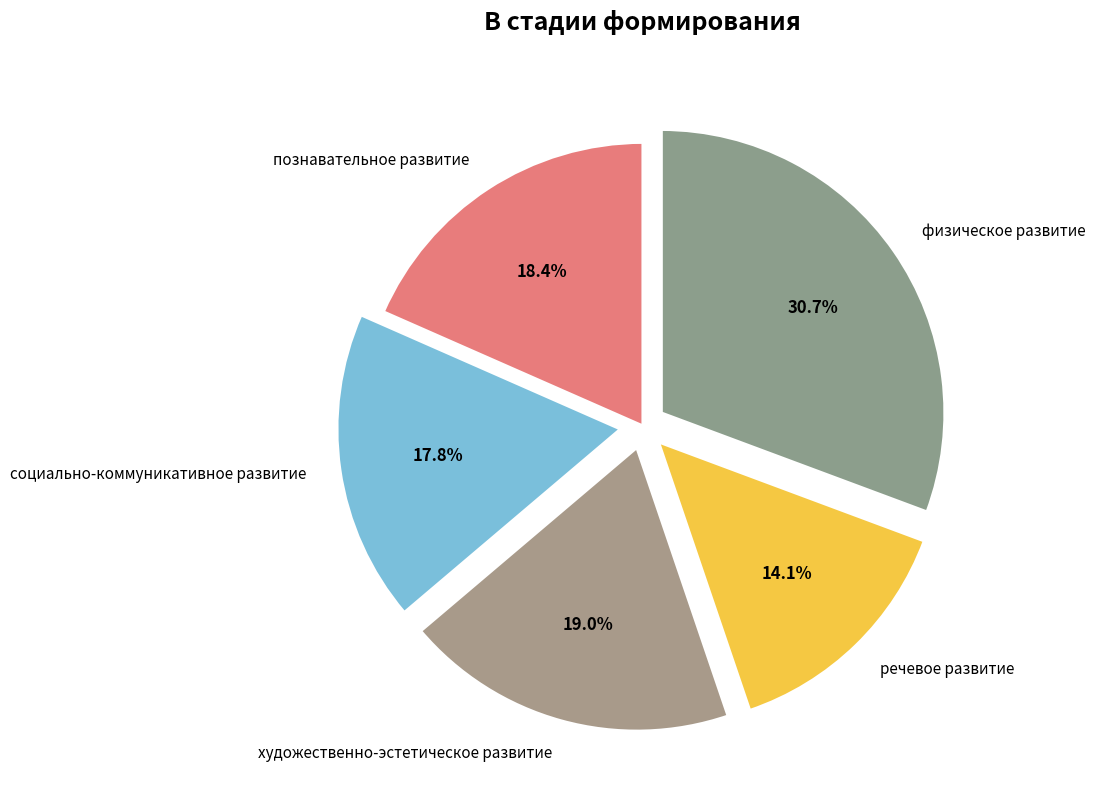

Combined, what portion of the pie is речевое развитие and познавательное развитие?

32.5%